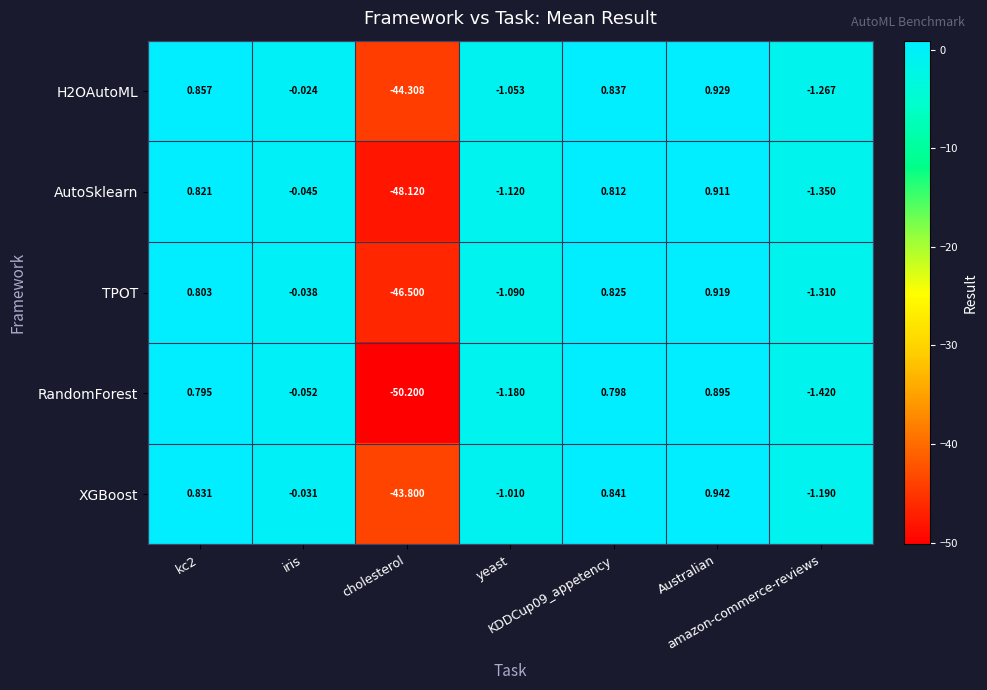

Which series has the largest range (max minus min)?

RandomForest